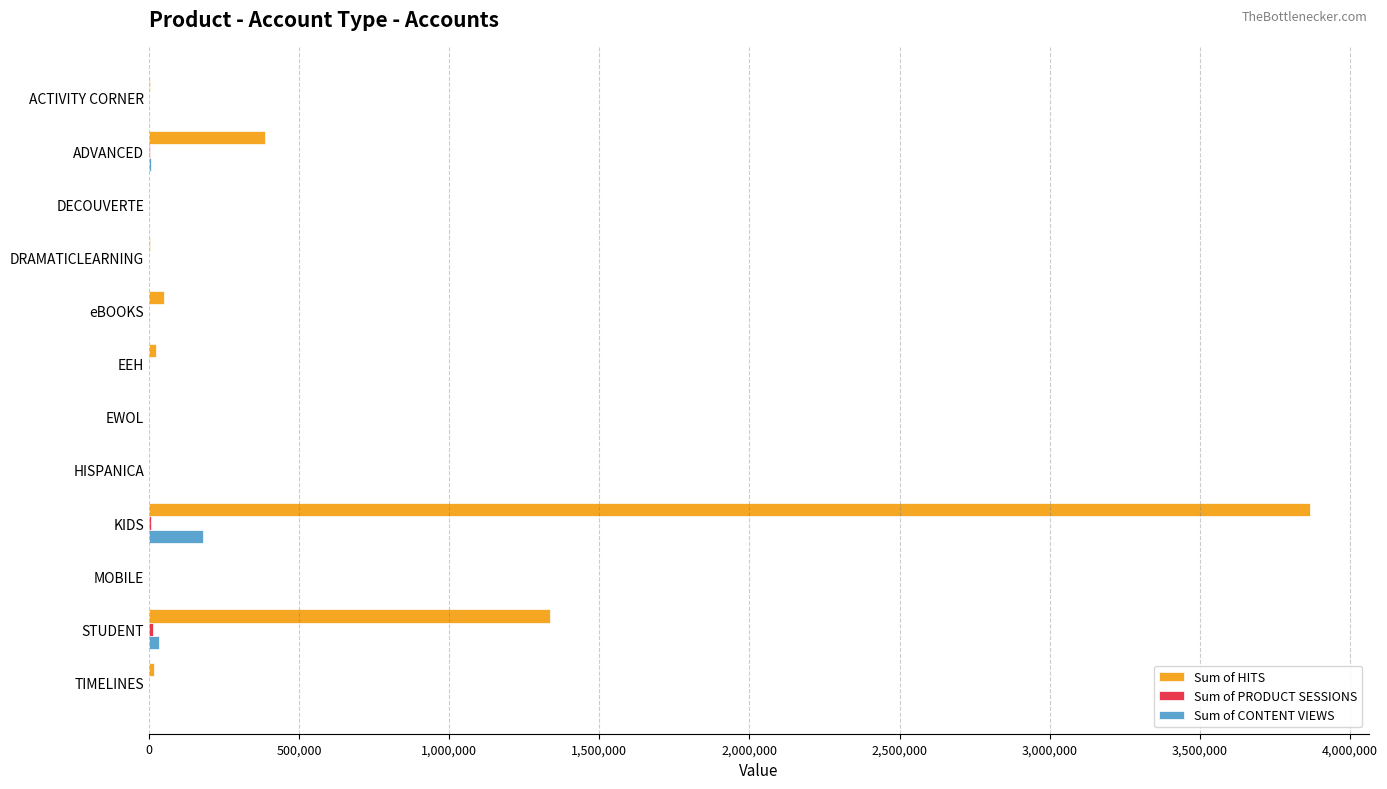

Is it true that Sum of CONTENT VIEWS equals 323400 at KIDS?

False